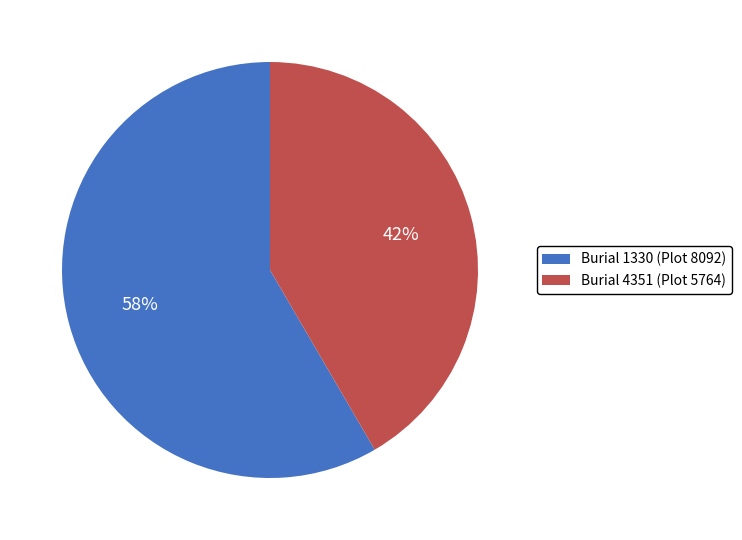

What percentage is the Burial 4351 (Plot 5764) slice, to the nearest percent?

42%